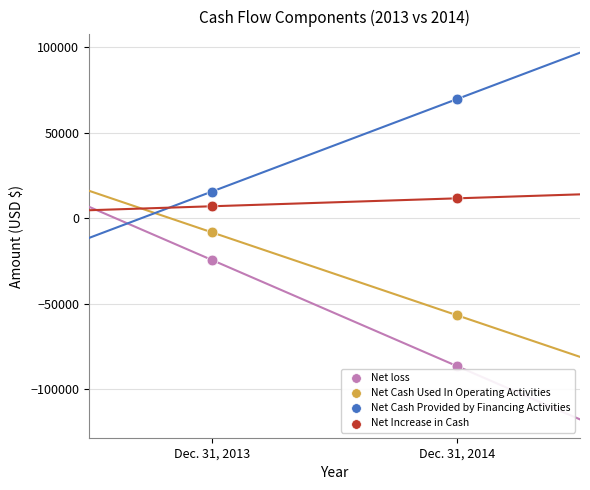

In the Net Cash Used In Operating Activities series, what Y value is closest to -32446?

-56710